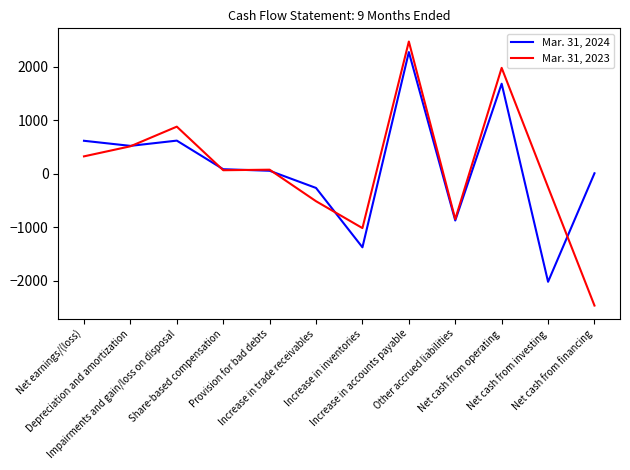

At Increase in accounts payable, list the series in order from smallest to largest.

Mar. 31, 2024, Mar. 31, 2023